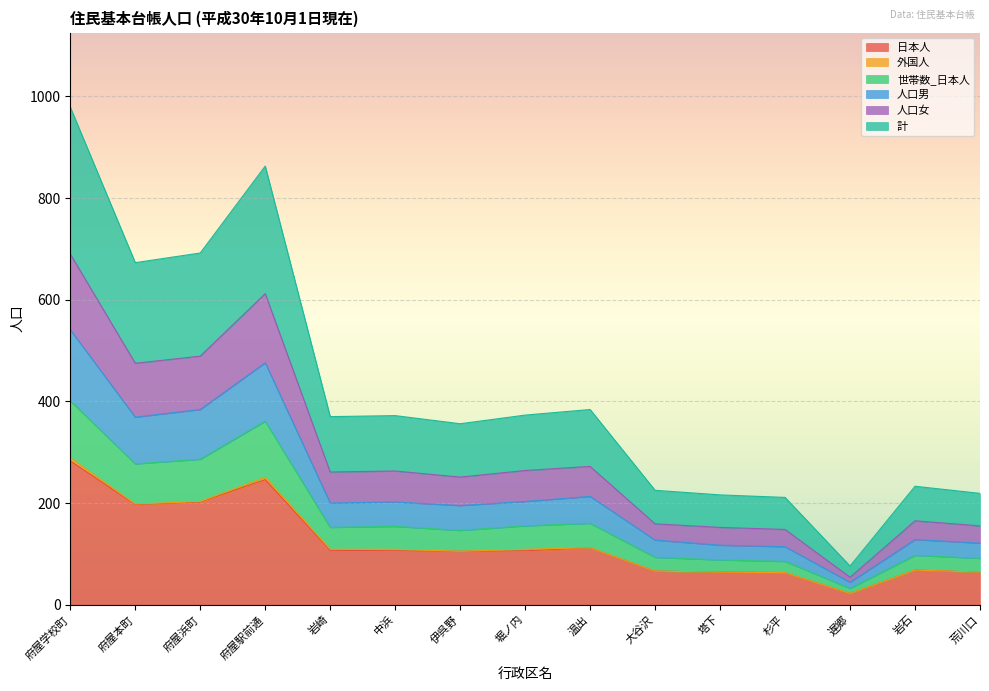

Which has a higher value, 塔下 or 杉平?

塔下